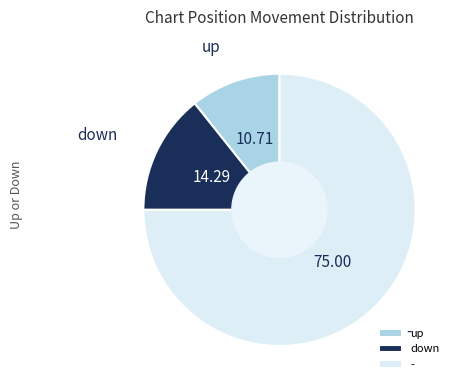

What is the largest slice in the pie chart?

-